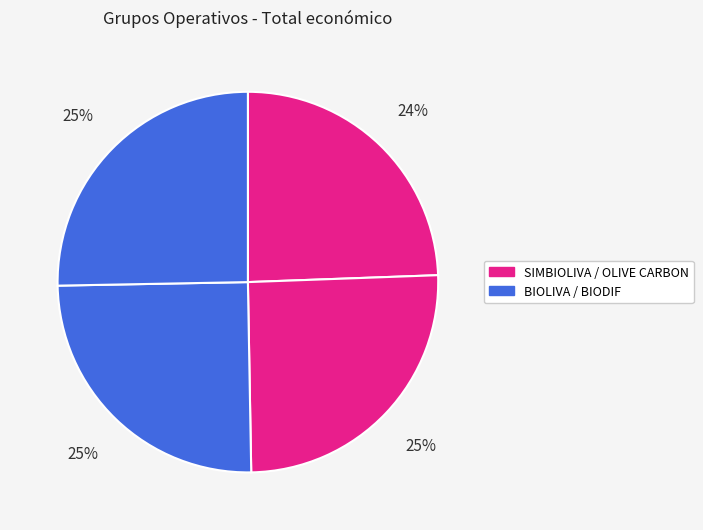

How many segments does this pie chart have?

4